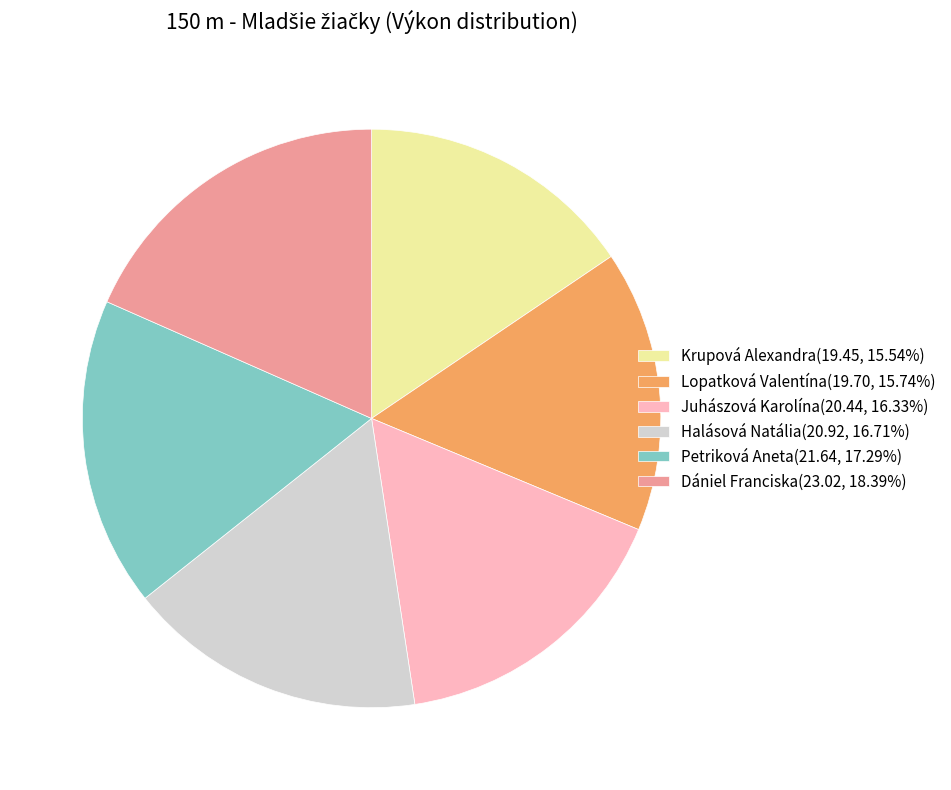

Is Petriková Aneta the majority of the pie?

No